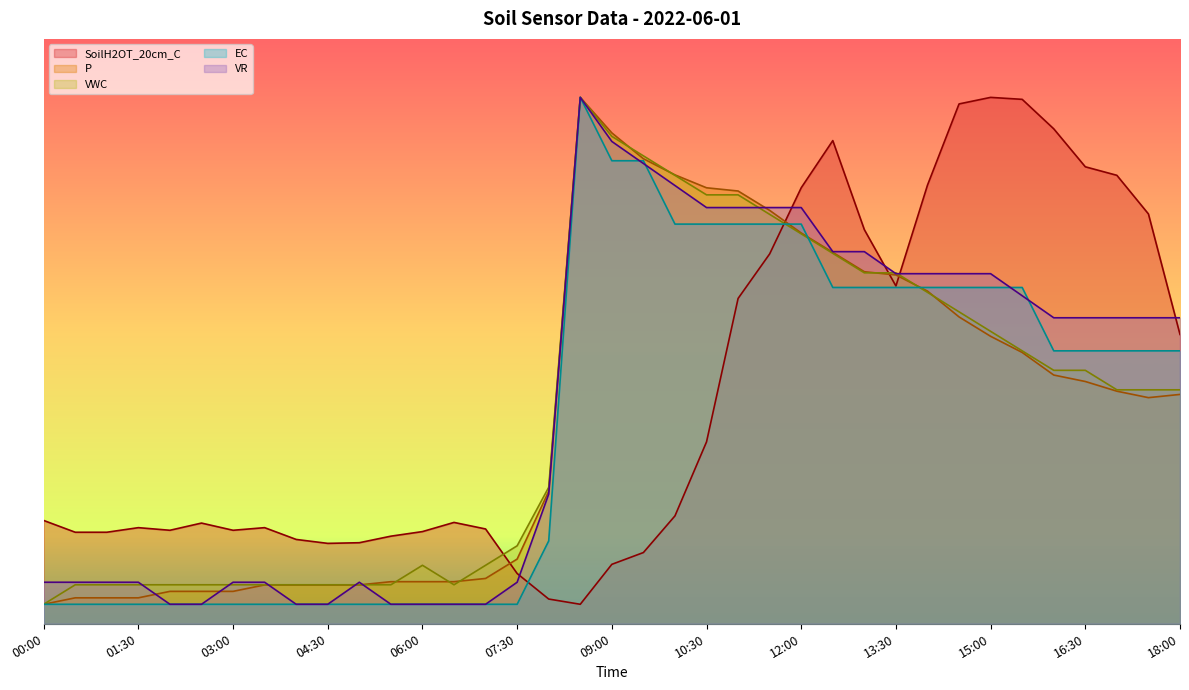

Between 06:30 and 16:30, which series saw the biggest shift?

SoilH2OT_20cm_C